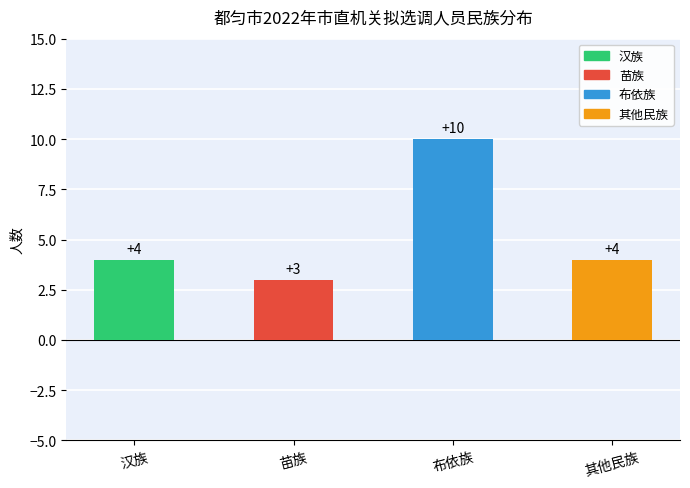

Reading right to left, transcribe all the data shown in this chart.

其他民族=4	布依族=10	苗族=3	汉族=4